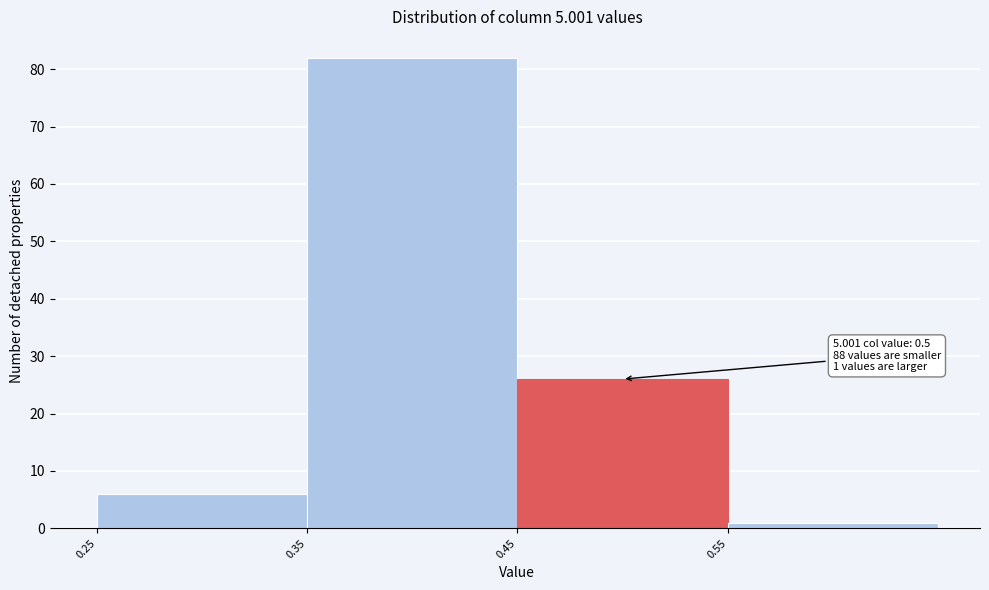

Over which range of the x-axis is the bar tallest?

0.35 to 0.45